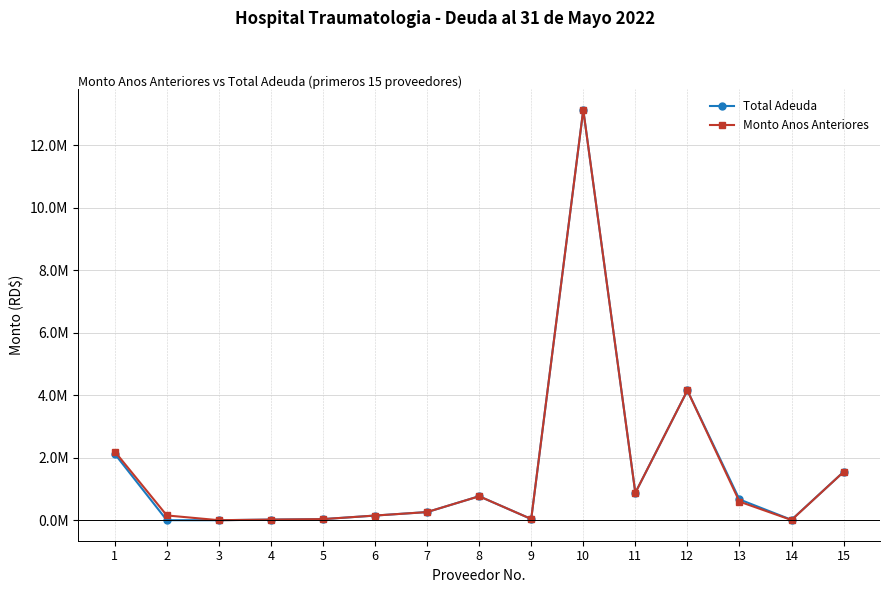

Is this an area chart (filled region under the line)?

No